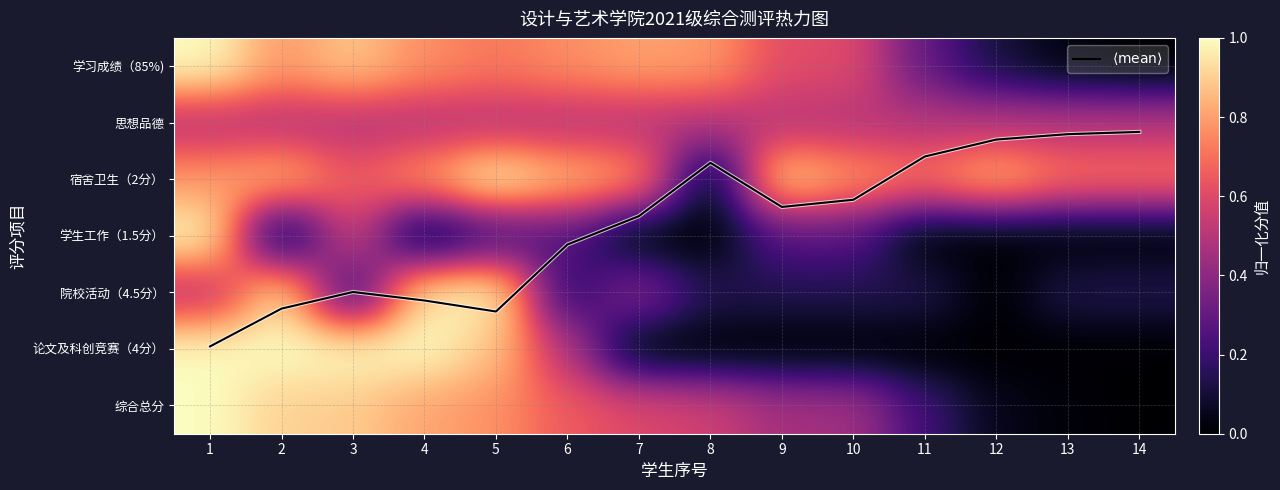

What is the total value across all series at 14?

2.5